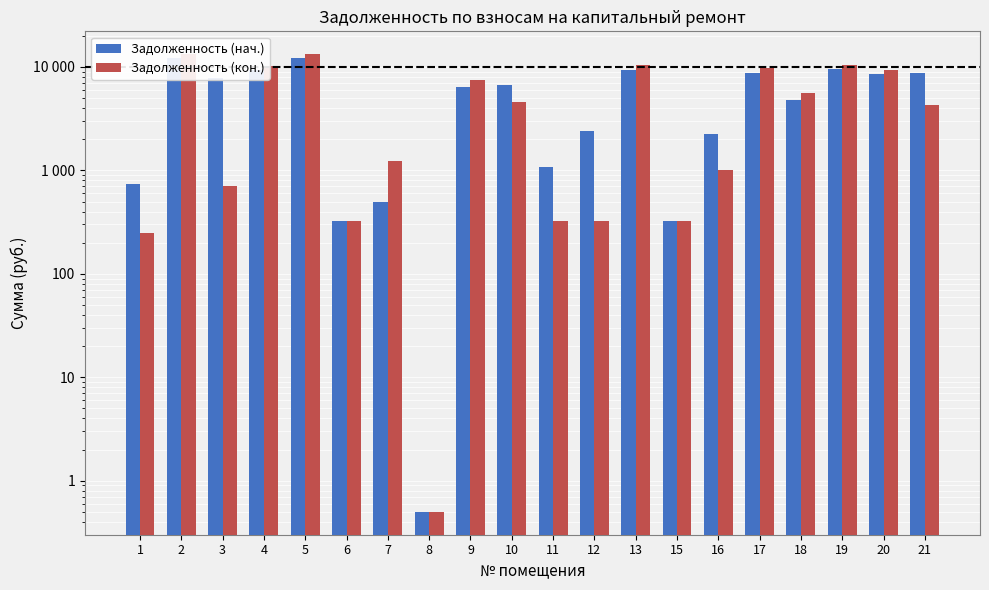

What is the maximum value for Задолженность (кон.)?

13287.6